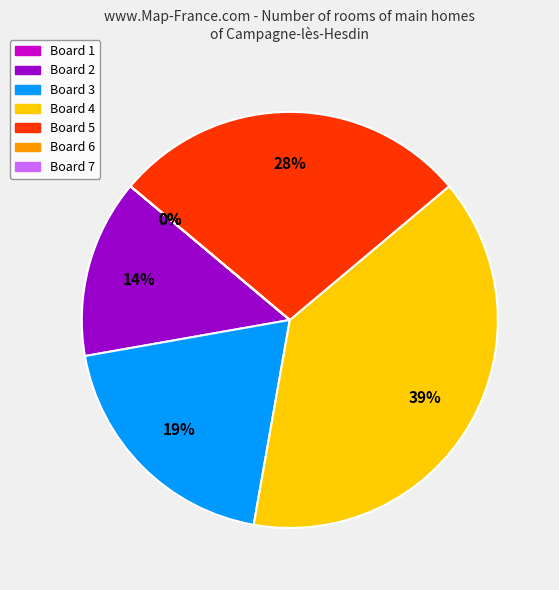

True or false: Board 4 accounts for 53% of the total.

False